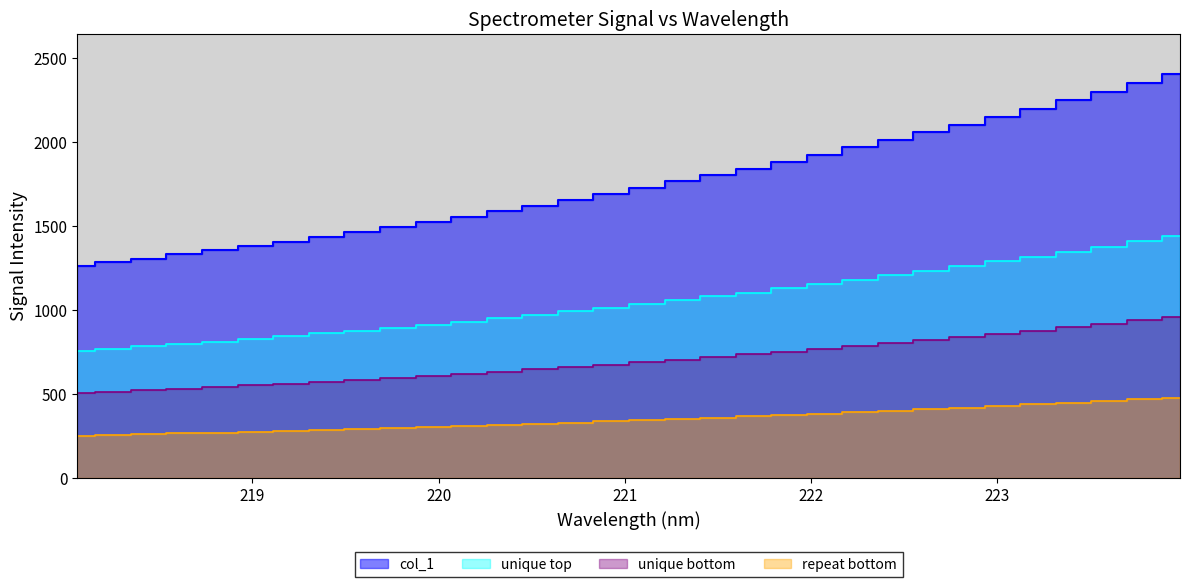

Does the chart have visible grid lines?

No